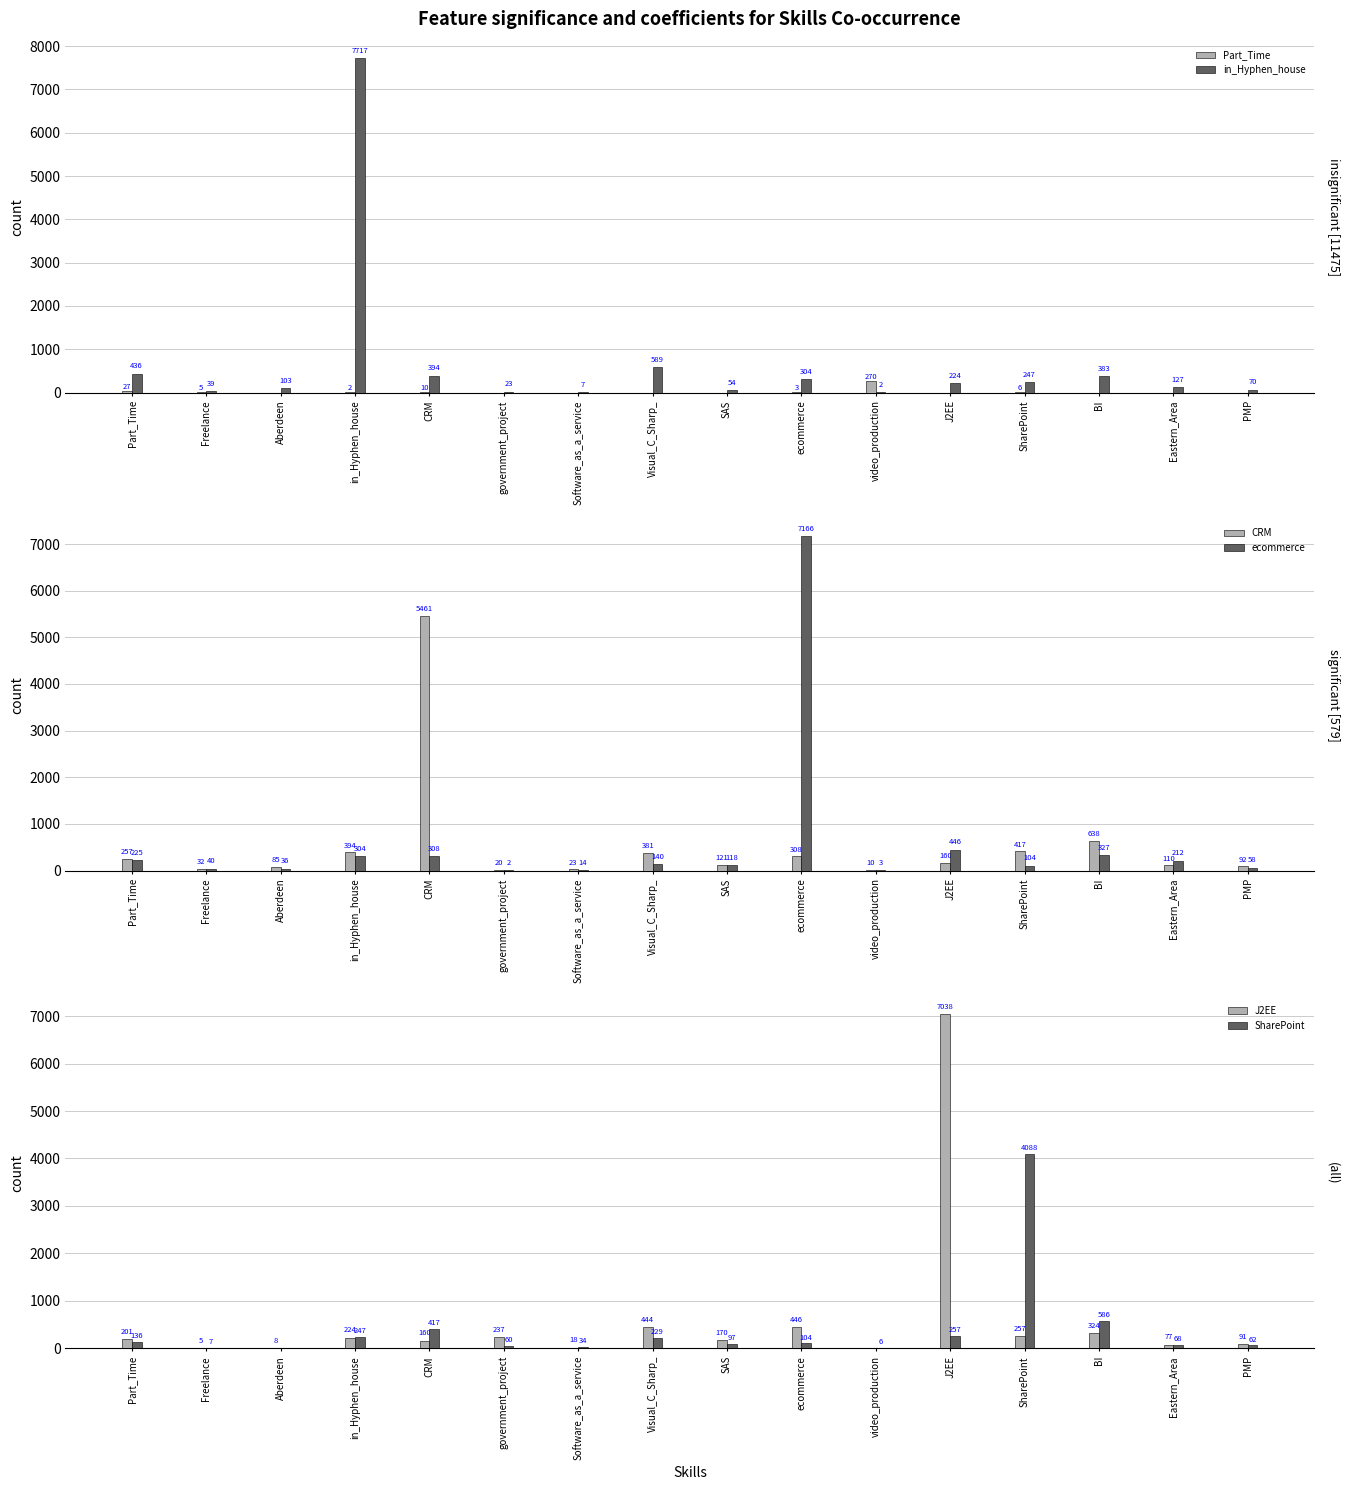

True or false: Part_Time has a value of 0 at government_project.

True